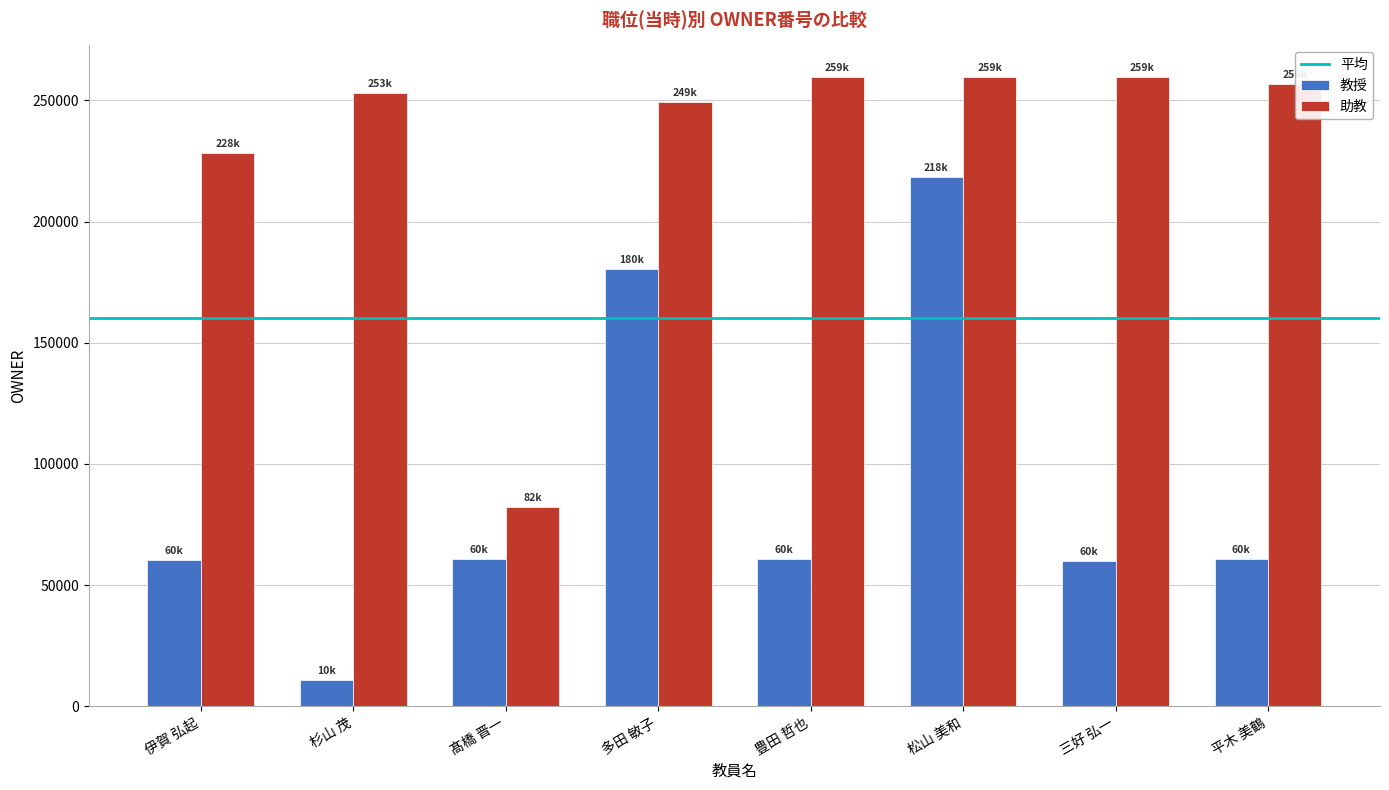

Is the value of 教授 at 平木 美鶴 greater than the value of 助教 at 松山 美和?

No